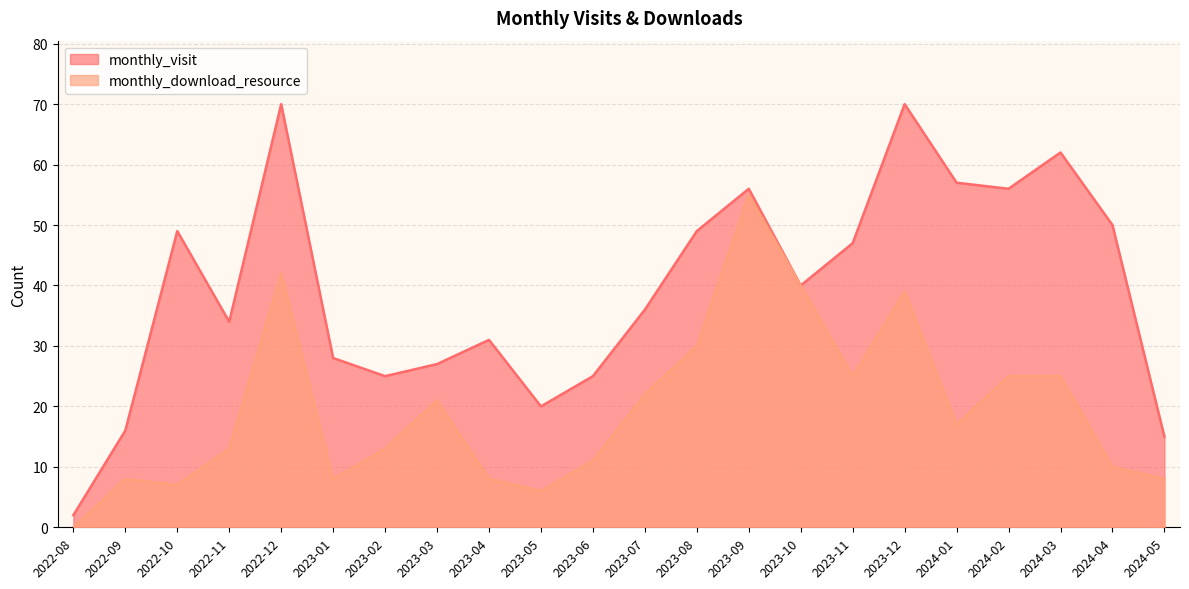

Where does the monthly_download_resource series first go above 17?

2022-12